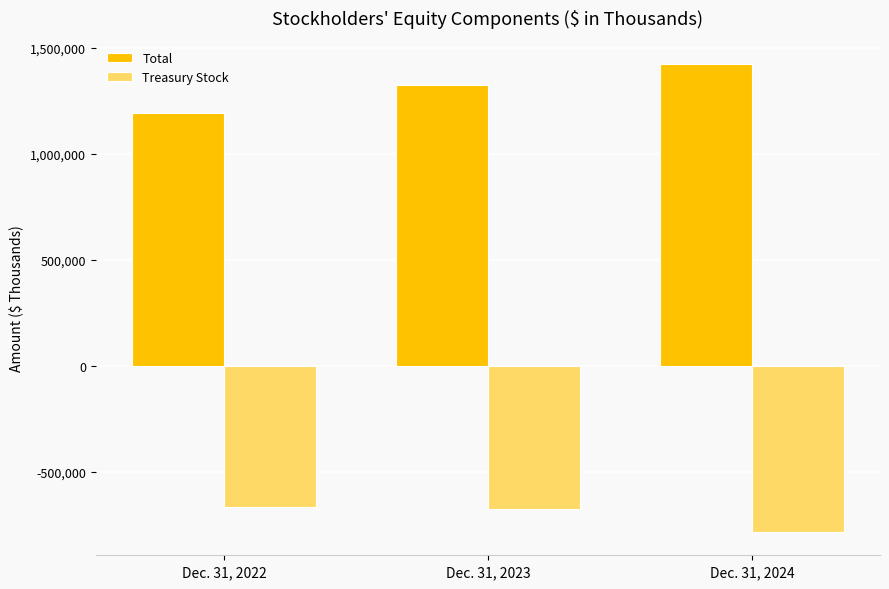

What value does the Treasury Stock series have at Dec. 31, 2022?

-665771